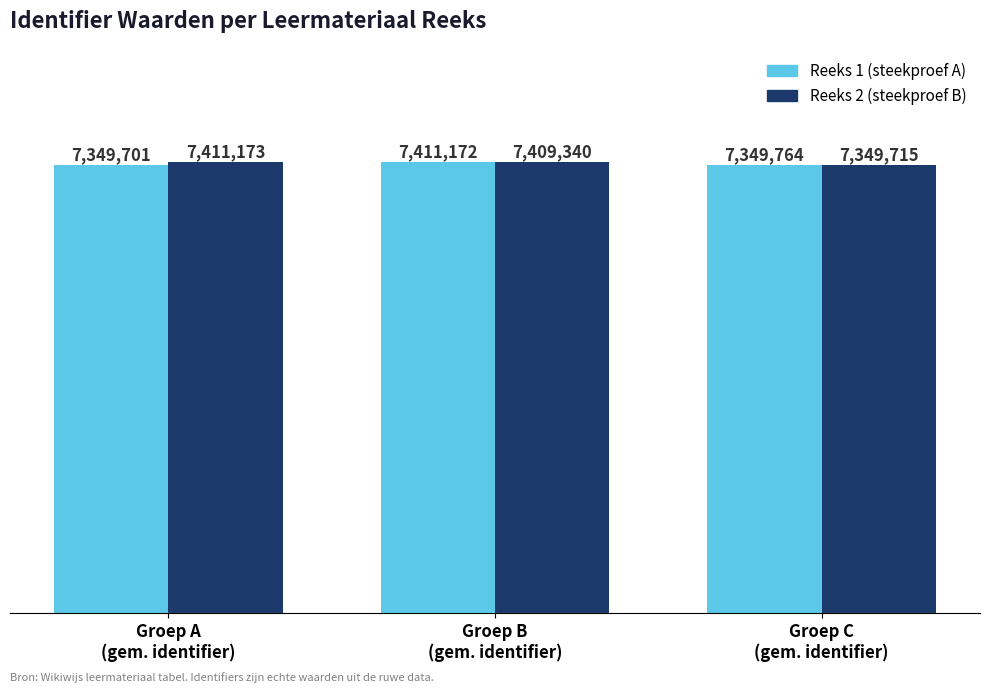

Which category has the lowest value across all series?

Groep A
(gem. identifier)